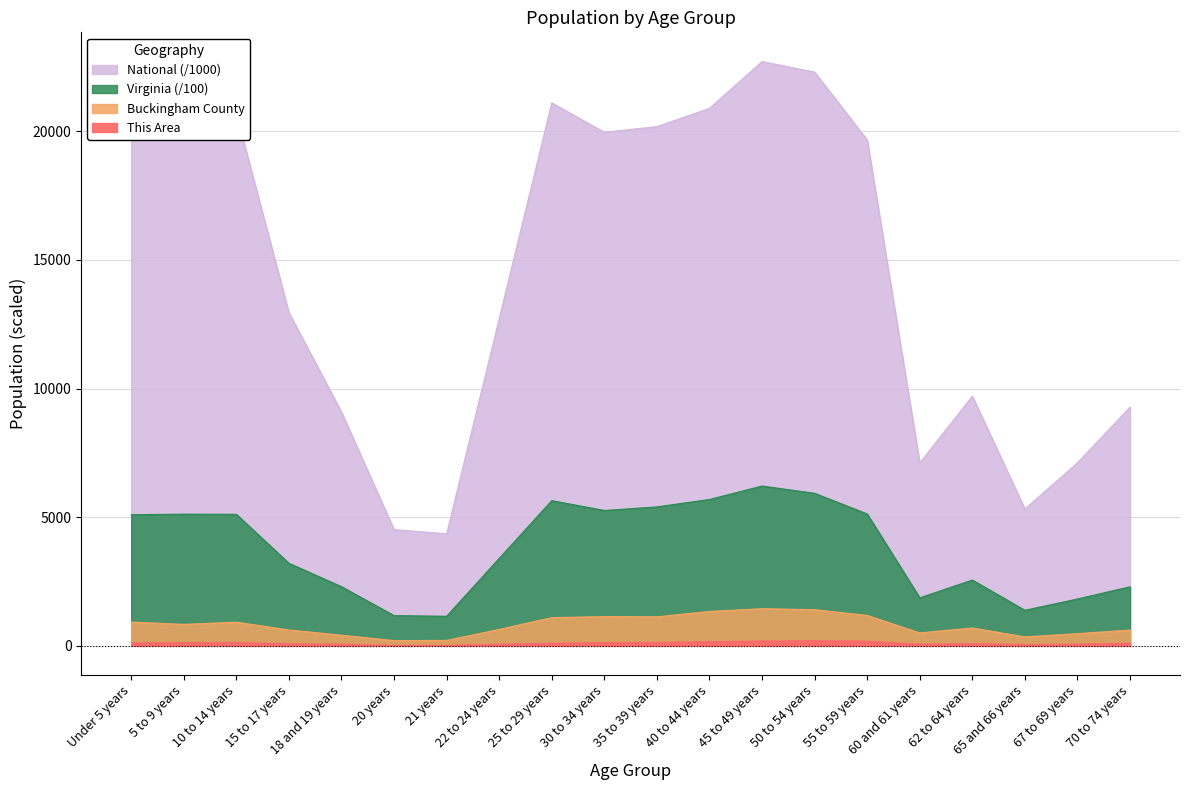

Which label corresponds to the largest value in the chart?

45 to 49 years